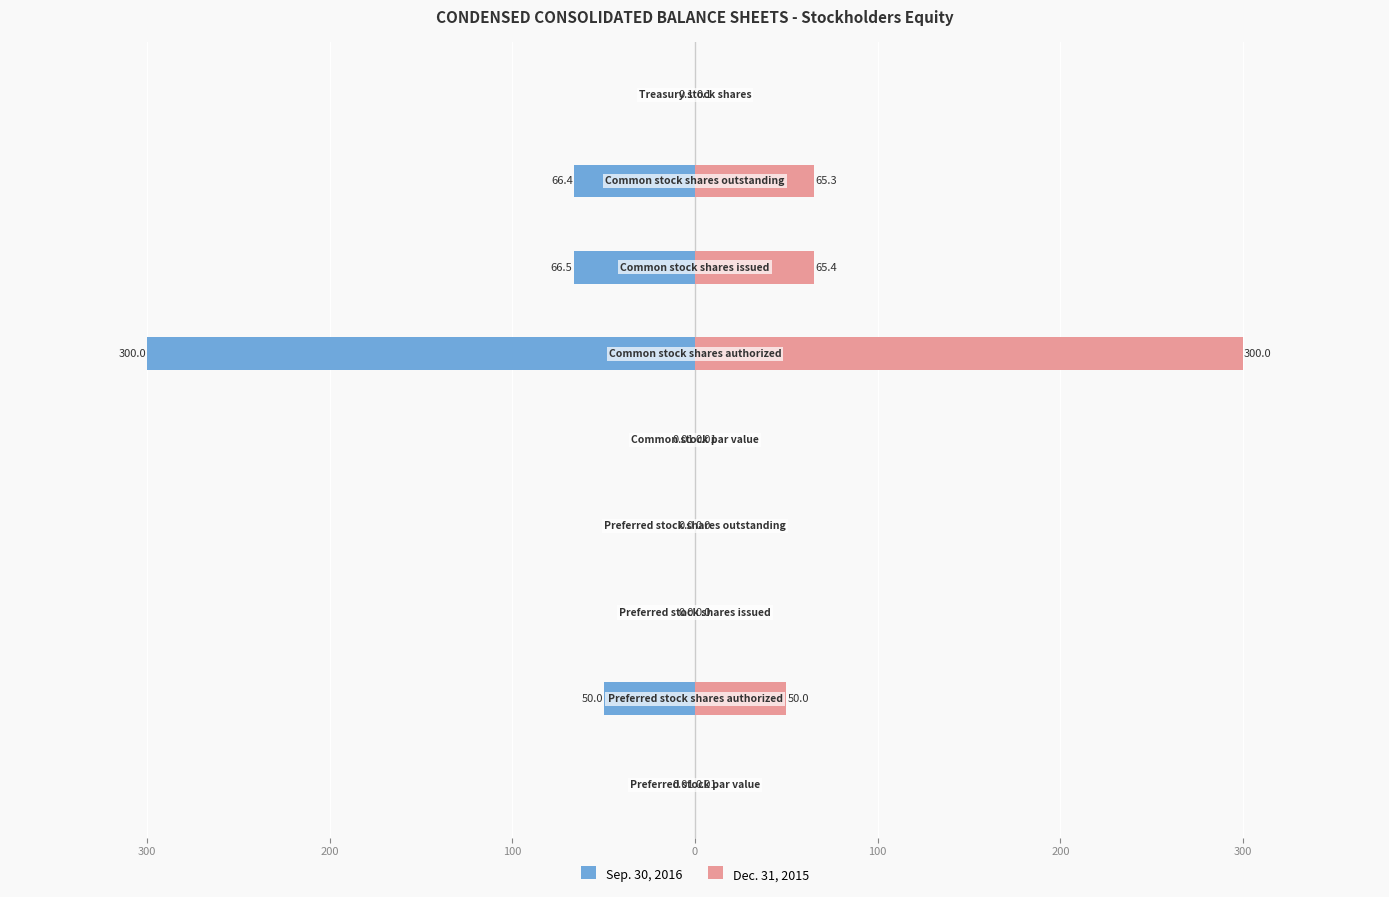

How many values in Dec. 31, 2015 are above zero?

7